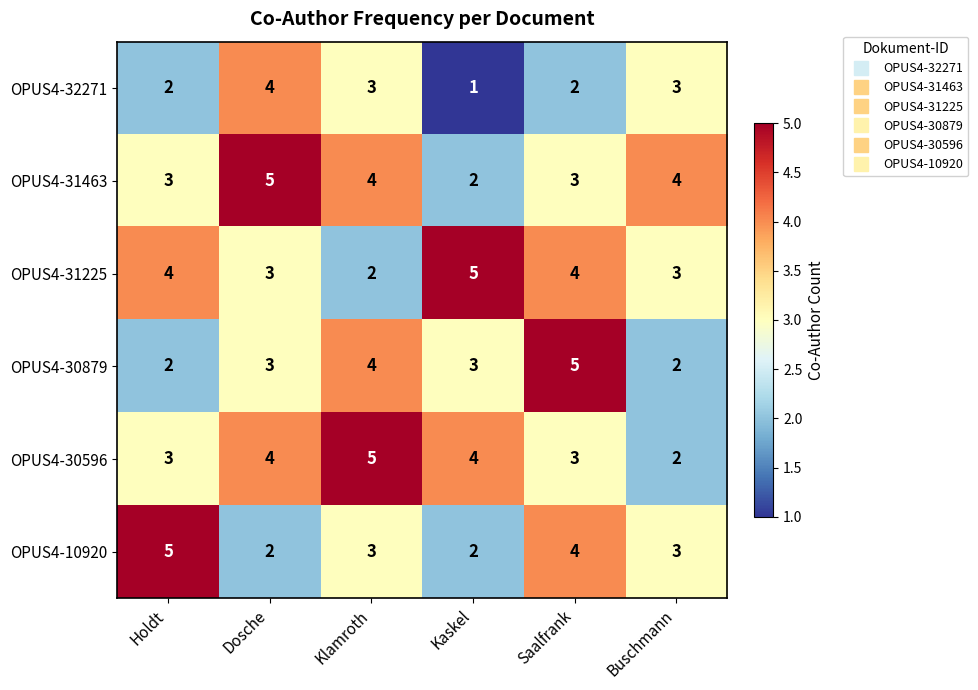

What is the maximum value for OPUS4-30596?

5